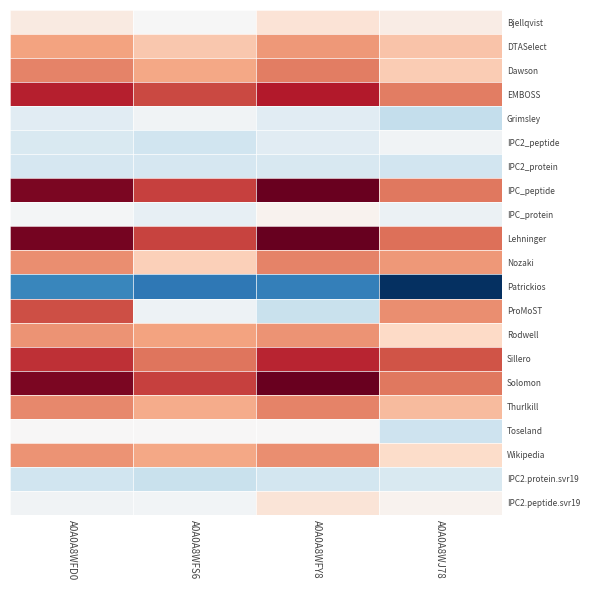

How many series are shown in this chart?

21